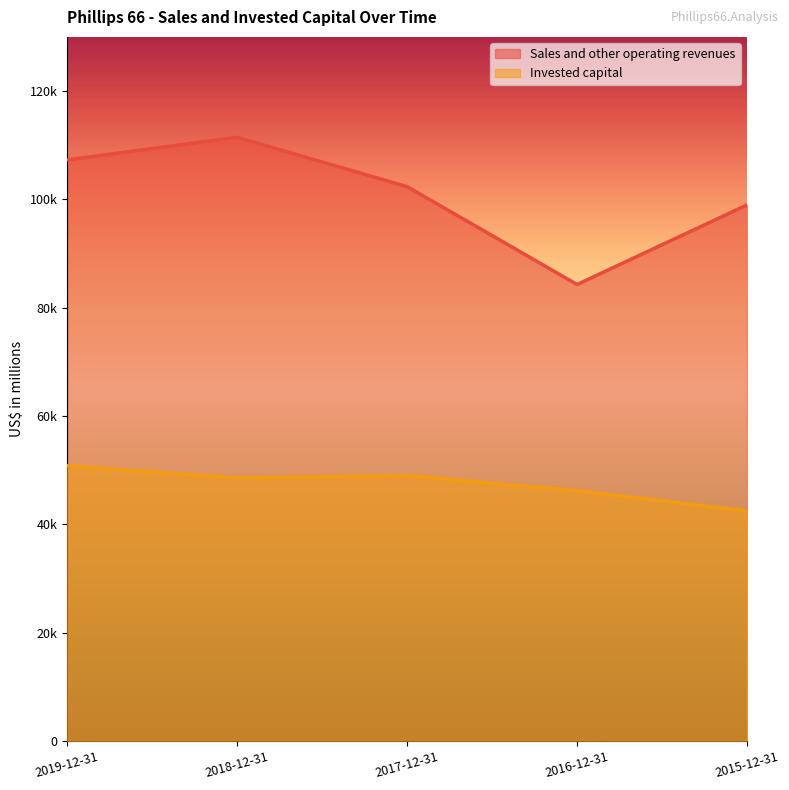

List the series in order of their peak value, lowest first.

Invested capital, Sales and other operating revenues